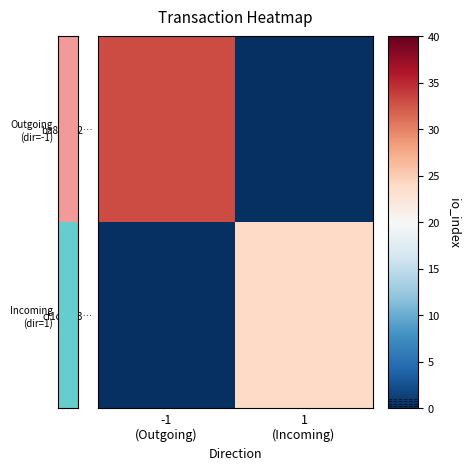

Rank the series by their average value, from highest to lowest.

ba8385f2…, cf1ce833…